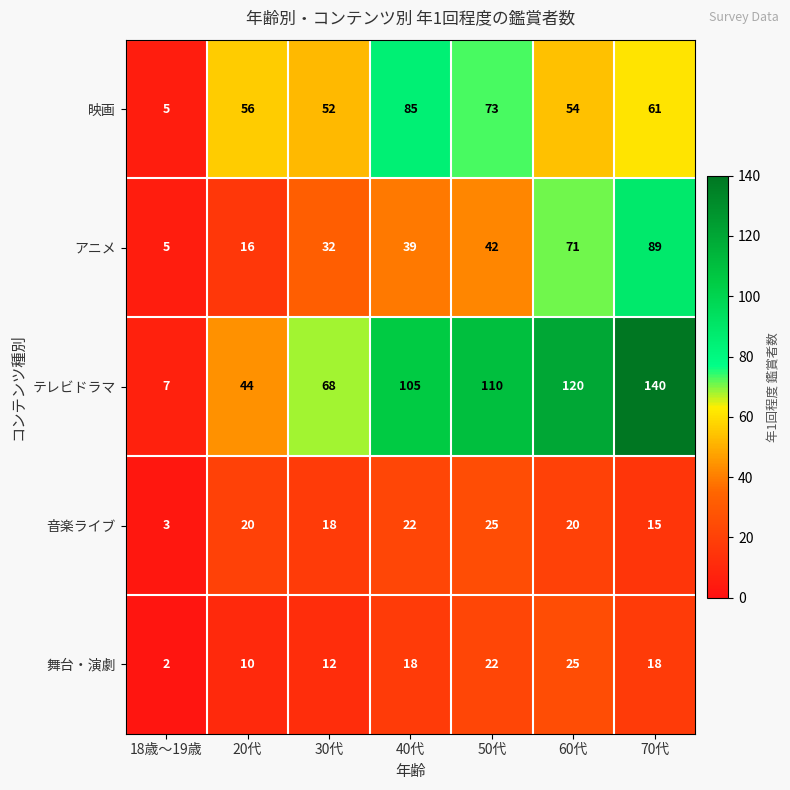

At how many categories does at least one series exceed 129?

1